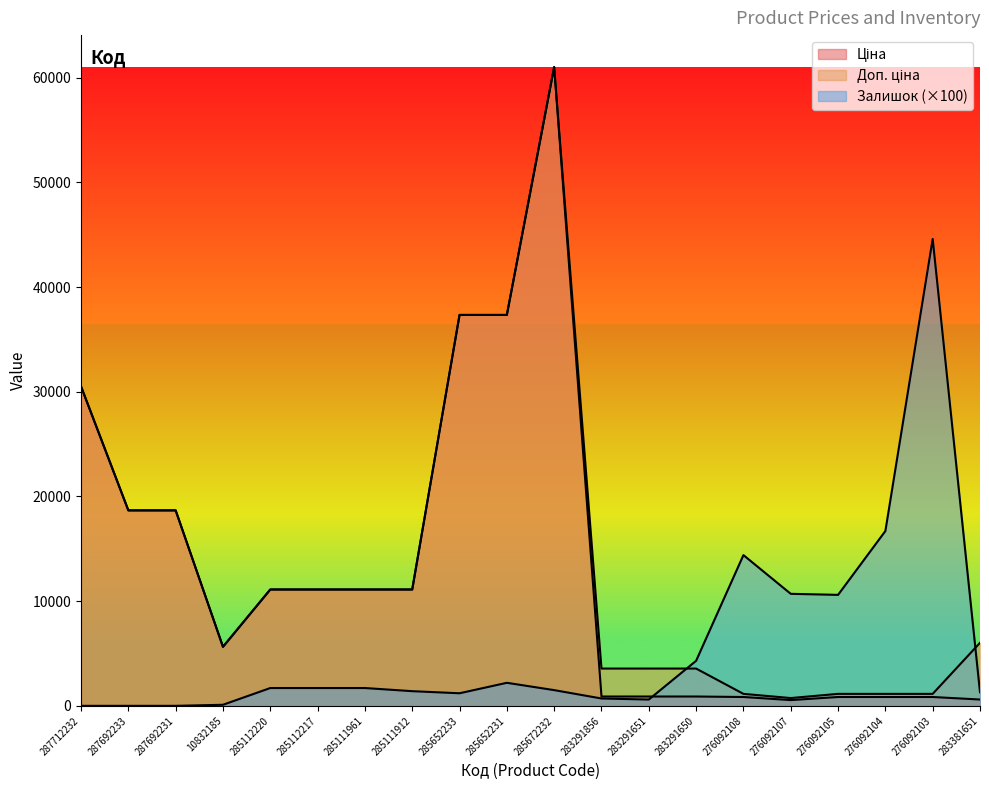

Read the Залишок value at 276092104.

16700.0